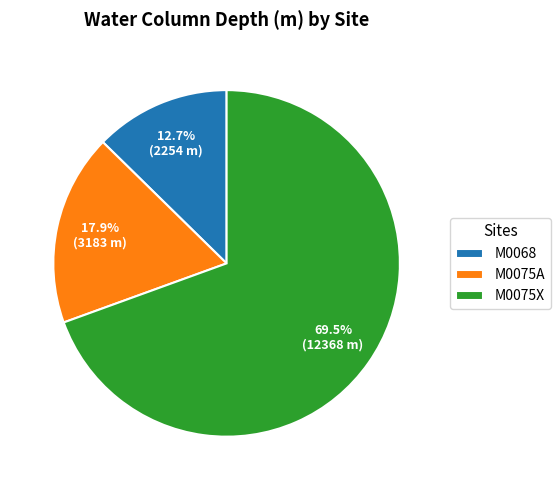

Which category accounts for the majority?

M0075X